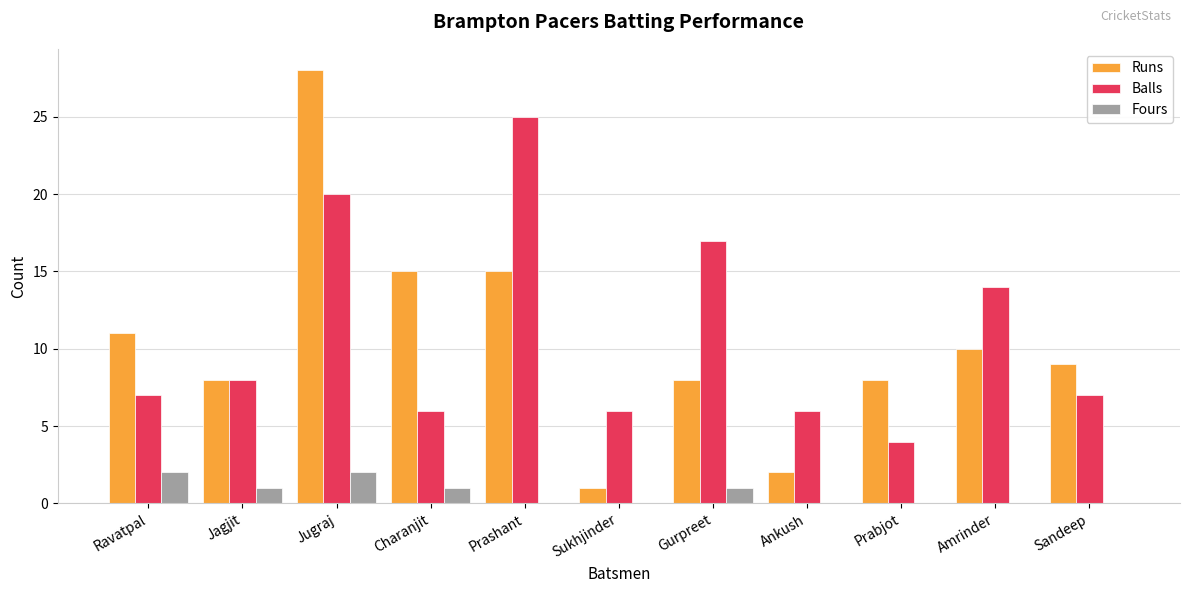

Which series changed the most between Charanjit and Ankush?

Runs